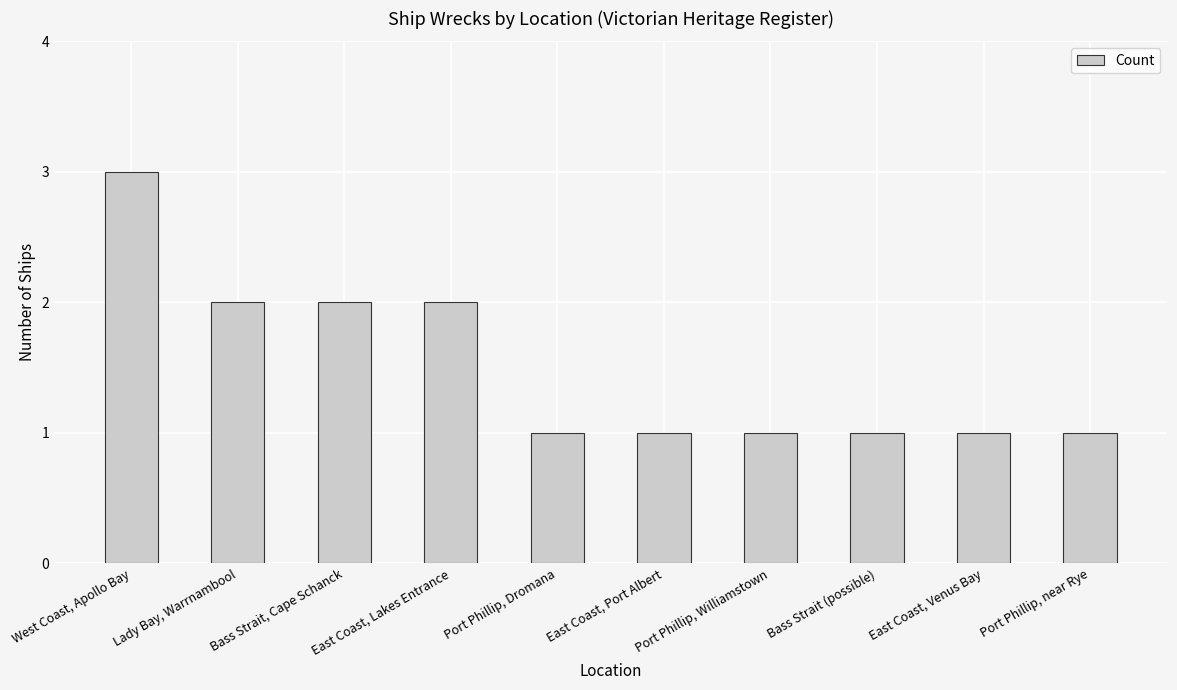

True or false: the data shows 2 at East Coast, Lakes Entrance.

True